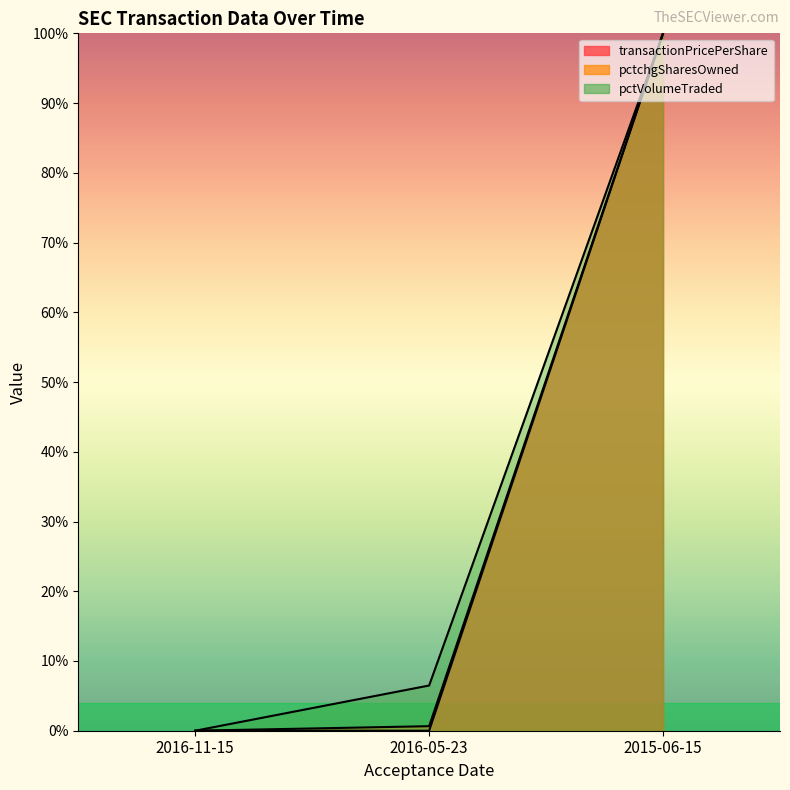

How many series are shown in this chart?

3